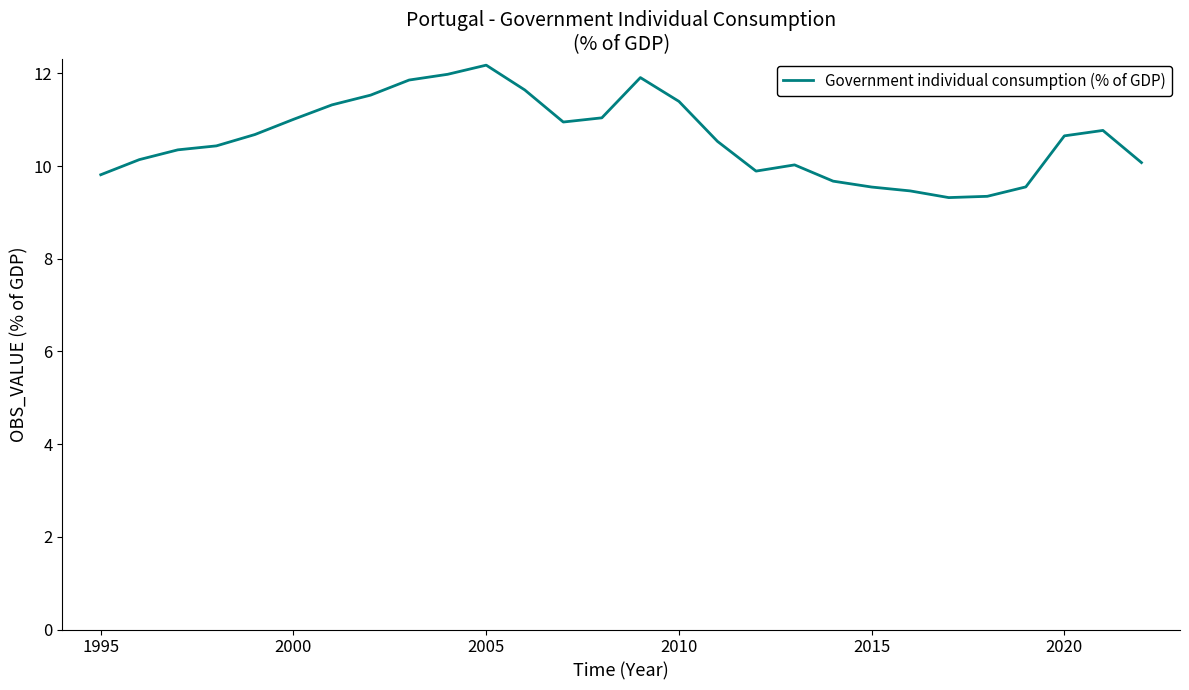

What is the maximum value shown in the chart?

12.2